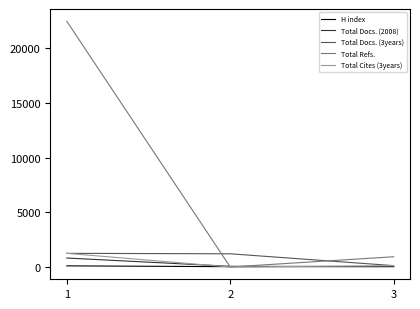

What are all the series names shown in the legend?

H index, Total Docs. (2008), Total Docs. (3years), Total Refs., Total Cites (3years)